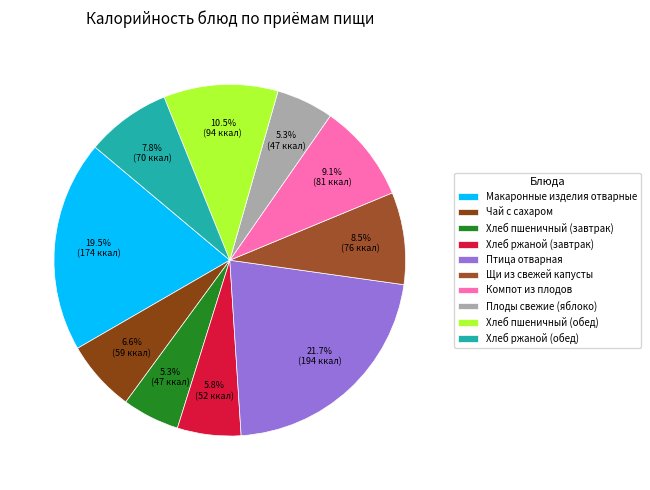

How many segments does this pie chart have?

10